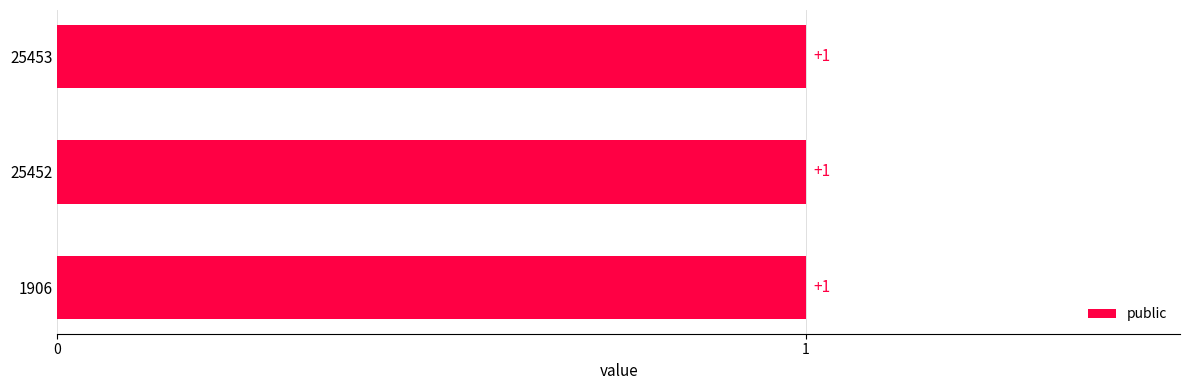

Which series has the widest spread of values?

public